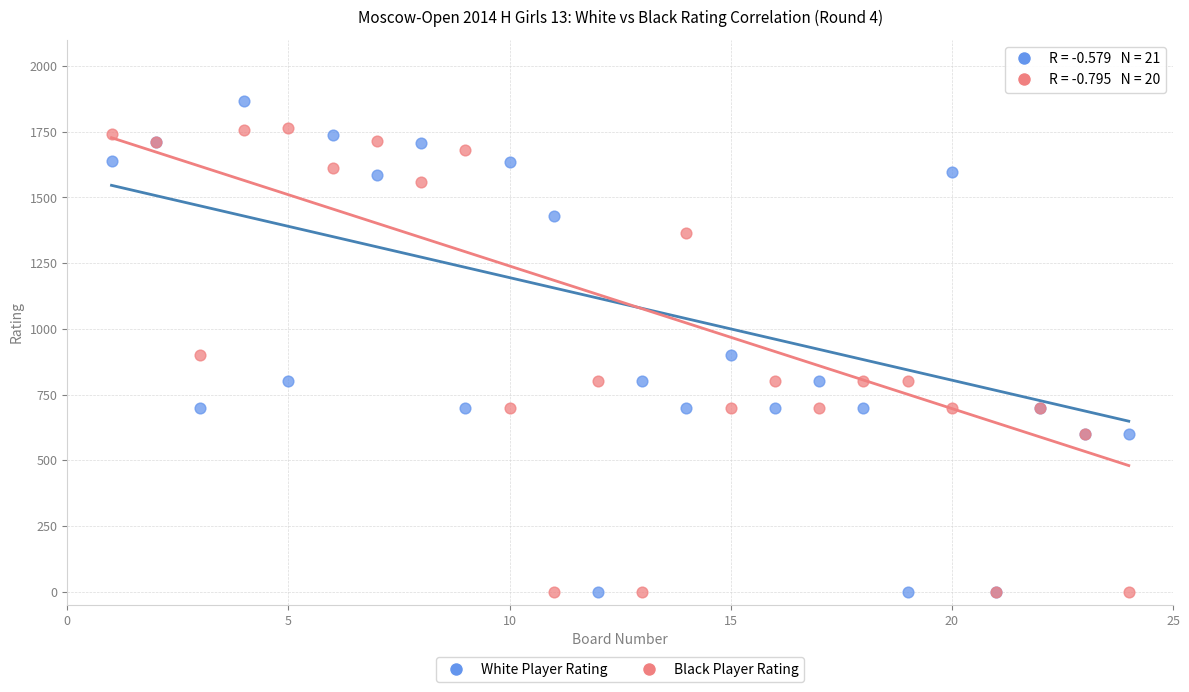

Which series has the largest Y range (max minus min)?

White Player Rating